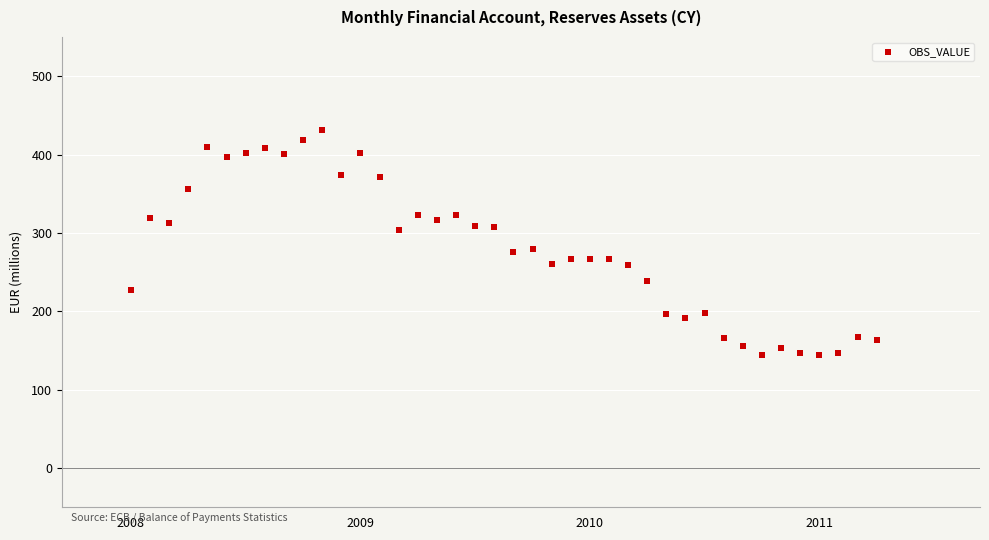

What is the range of X values (max minus min)?

3.2